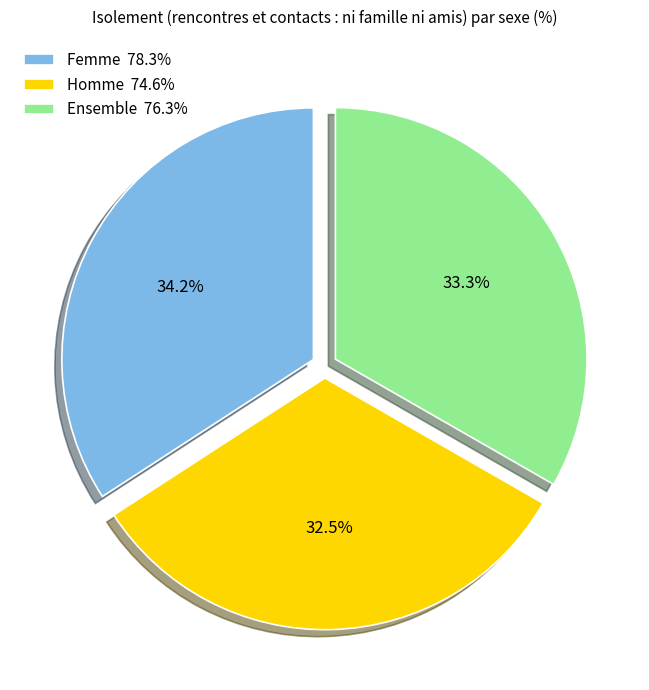

Between Femme 78.3% and Ensemble 76.3%, which is larger?

Femme 78.3%